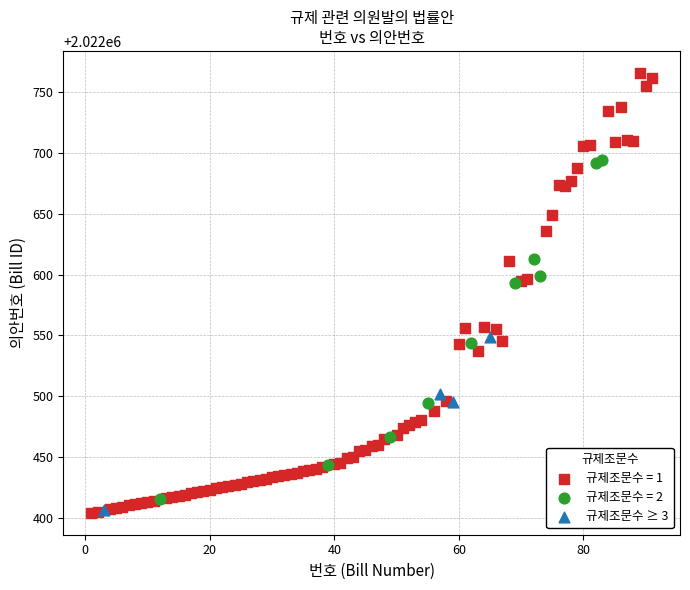

Which series contains the highest Y value?

규제조문수 = 1